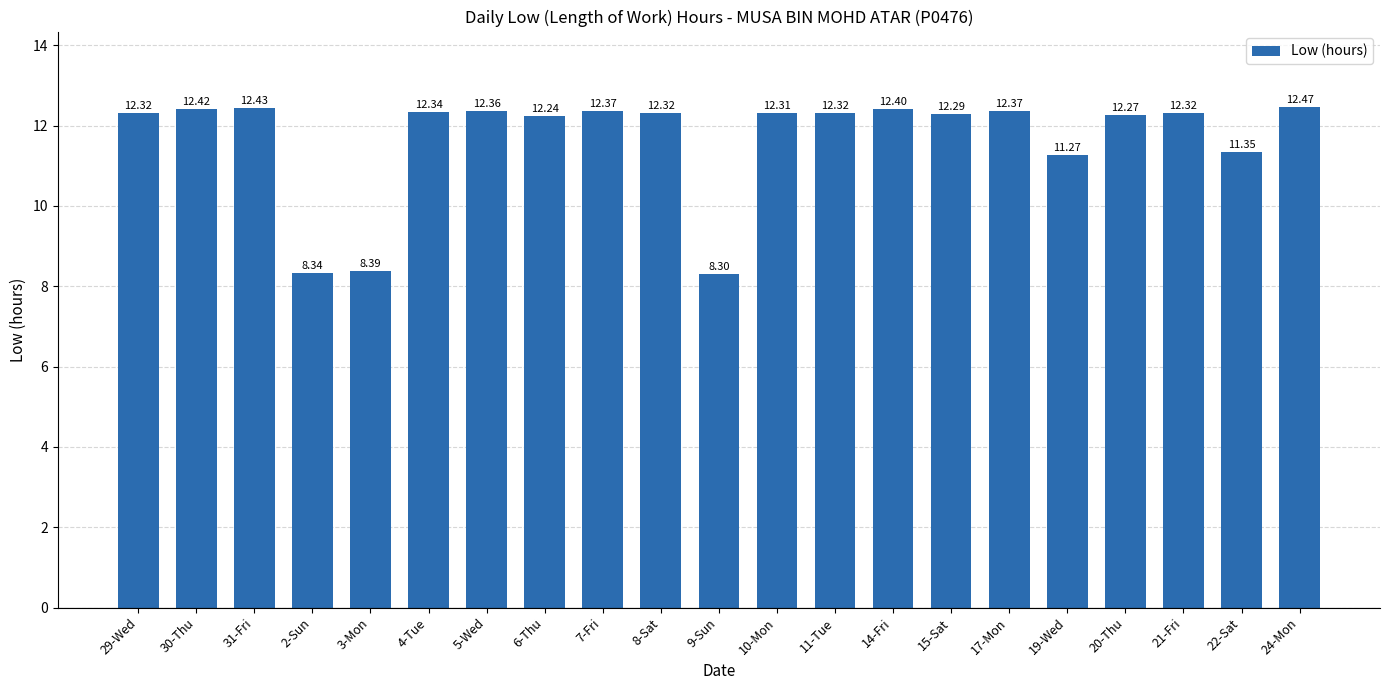

Approximately how many times larger is the value at 30-Thu compared to 7-Fri?

1.0